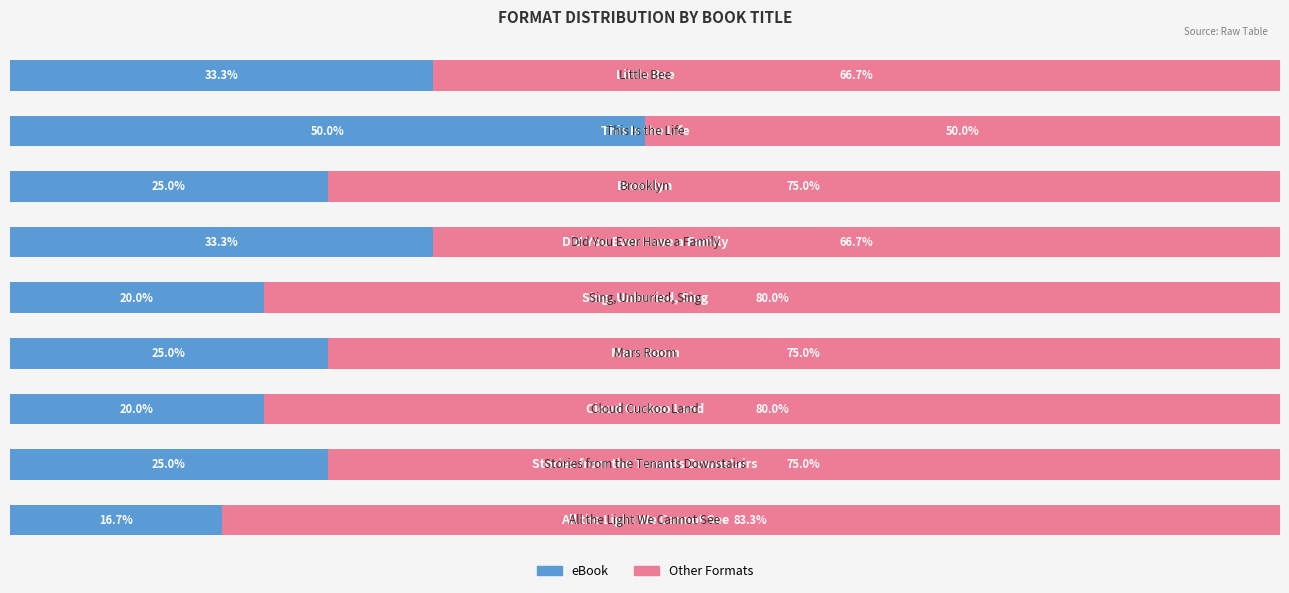

What is the value of the eBook bar at the 2nd from the left?

25.0